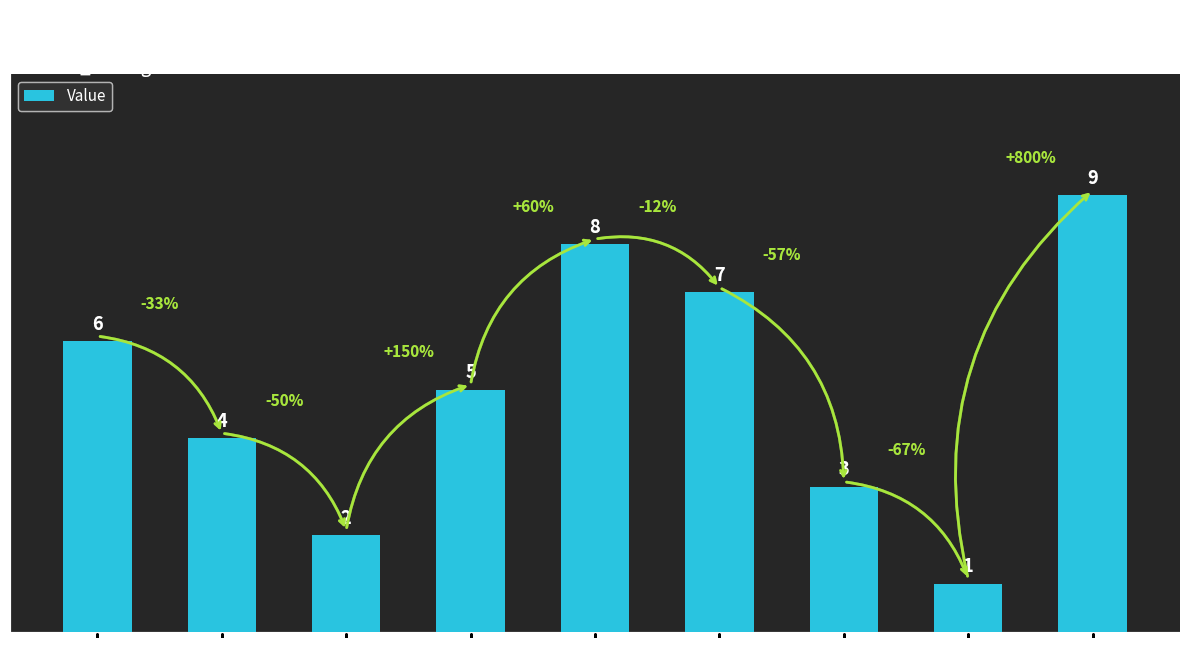

Reading left to right, transcribe all the data shown in this chart.

4=6	8=4	9=2	6=5	2=8	5=7	7=3	3=1	1=9